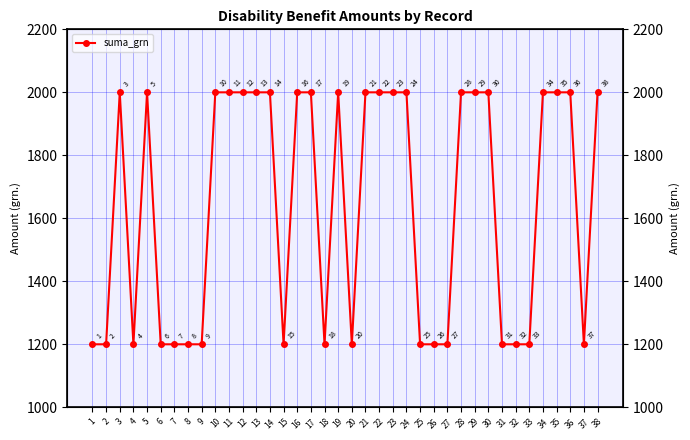

List the labels in order of value, largest first.

3, 5, 10, 11, 12, 13, 14, 16, 17, 19, 21, 22, 23, 24, 28, 29, 30, 34, 35, 36, 38, 1, 2, 4, 6, 7, 8, 9, 15, 18, 20, 25, 26, 27, 31, 32, 33, 37